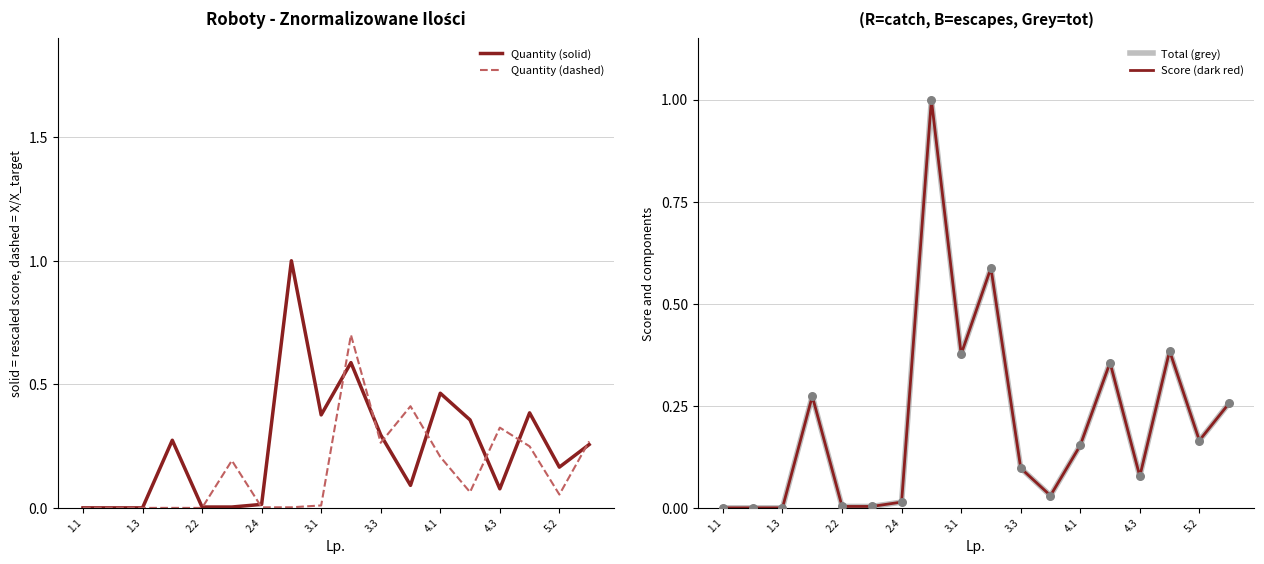

What are all the series names shown in the legend?

Quantity (solid), Quantity (dashed), Total (grey), Score (dark red)